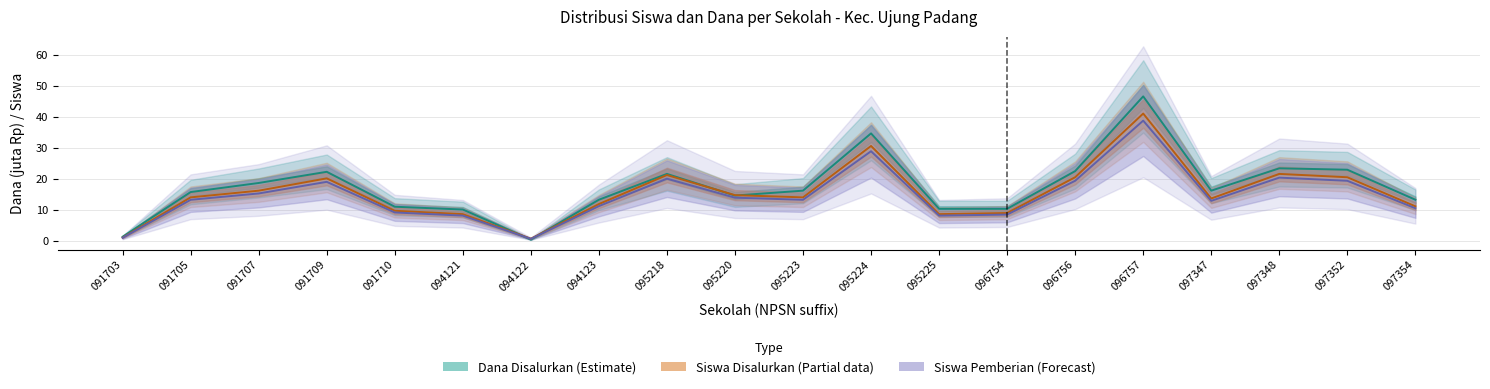

True or false: Dana Disalurkan (Estimate) and Siswa Pemberian (Forecast) intersect in this chart.

True